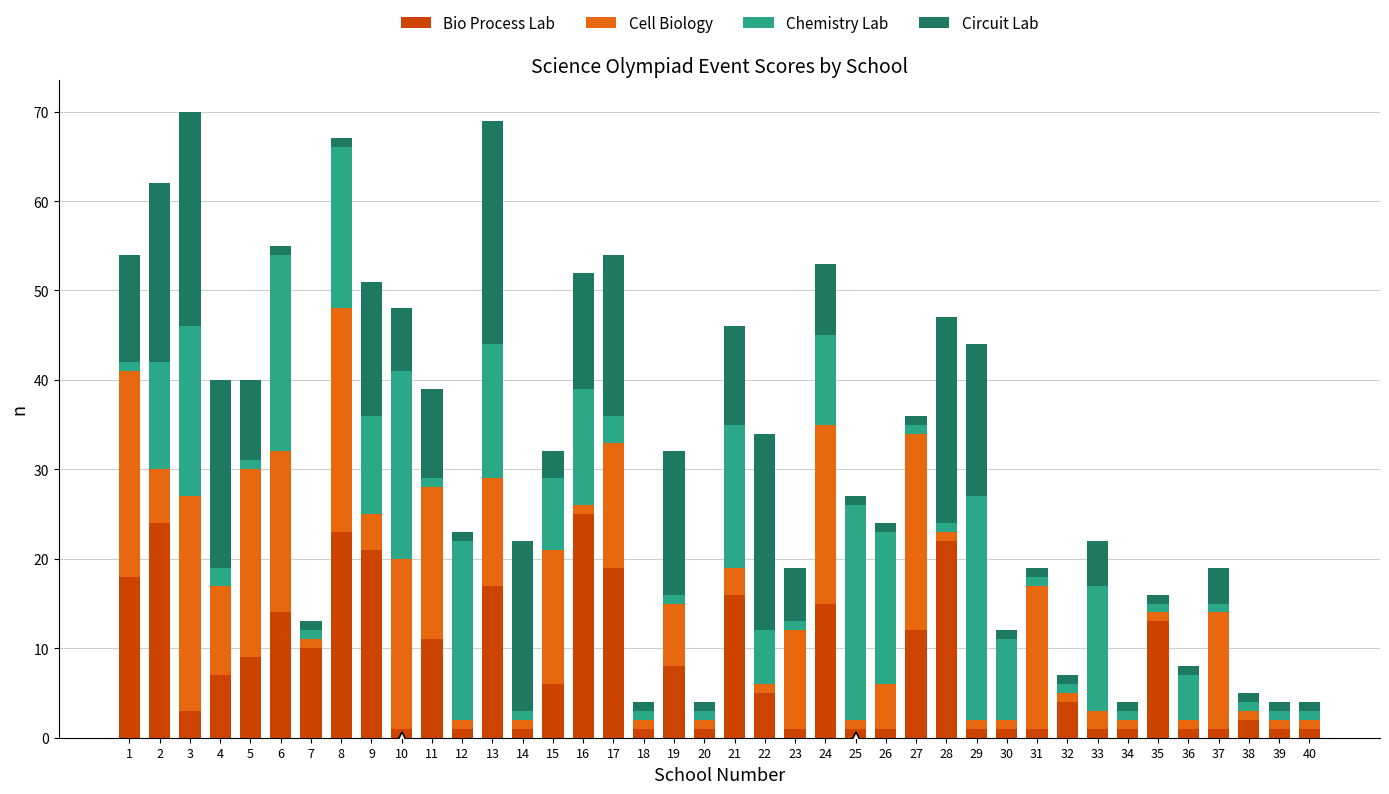

Is it true that Bio Process Lab equals 4 at 24?

False